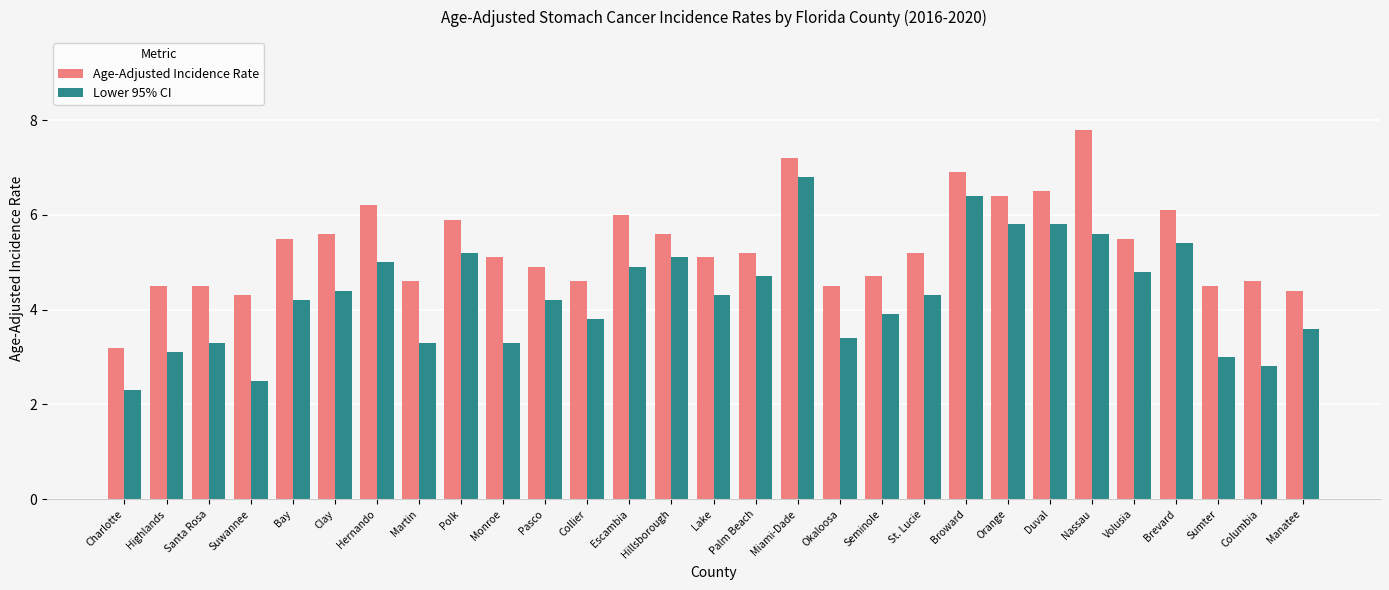

Rank the series by their maximum value, from lowest to highest.

Lower 95% CI, Age-Adjusted Incidence Rate